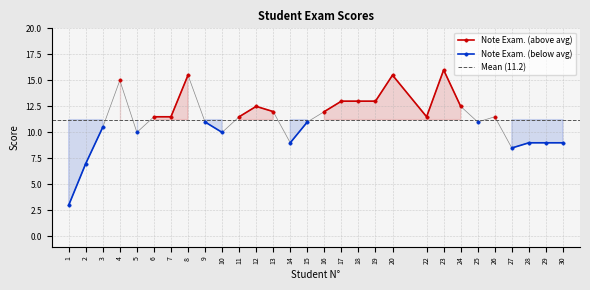

Is it true that the value at 22 is 4.3?

False